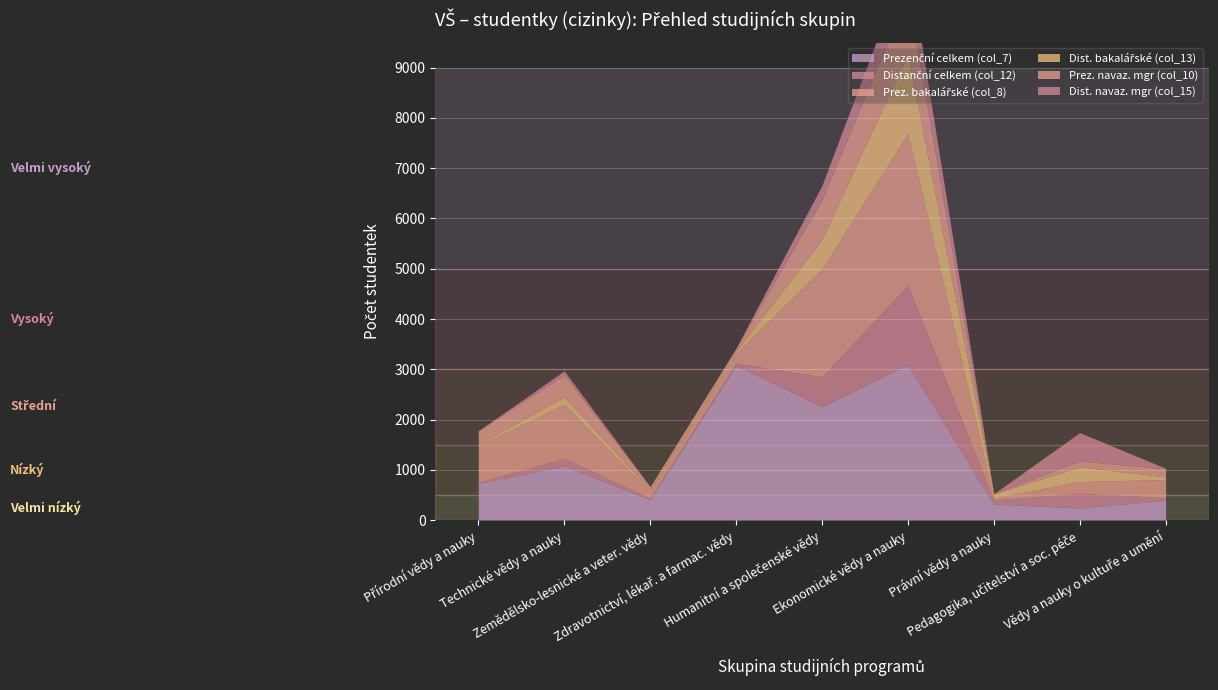

Rank the series at Technické vědy a nauky from lowest to highest value.

Dist. navaz. mgr (col_15), Distanční celkem (col_12), Dist. bakalářské (col_13), Prez. navaz. mgr (col_10), Prez. bakalářské (col_8), Prezenční celkem (col_7)